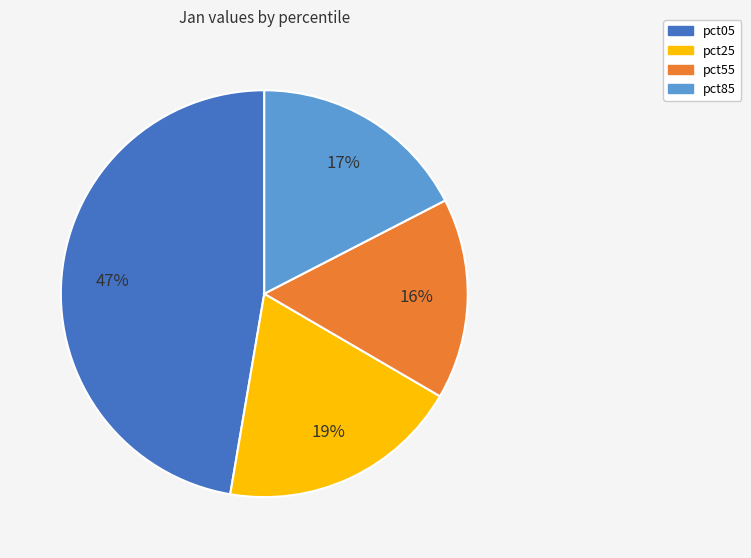

Rank the categories by value from lowest to highest.

pct55, pct85, pct25, pct05